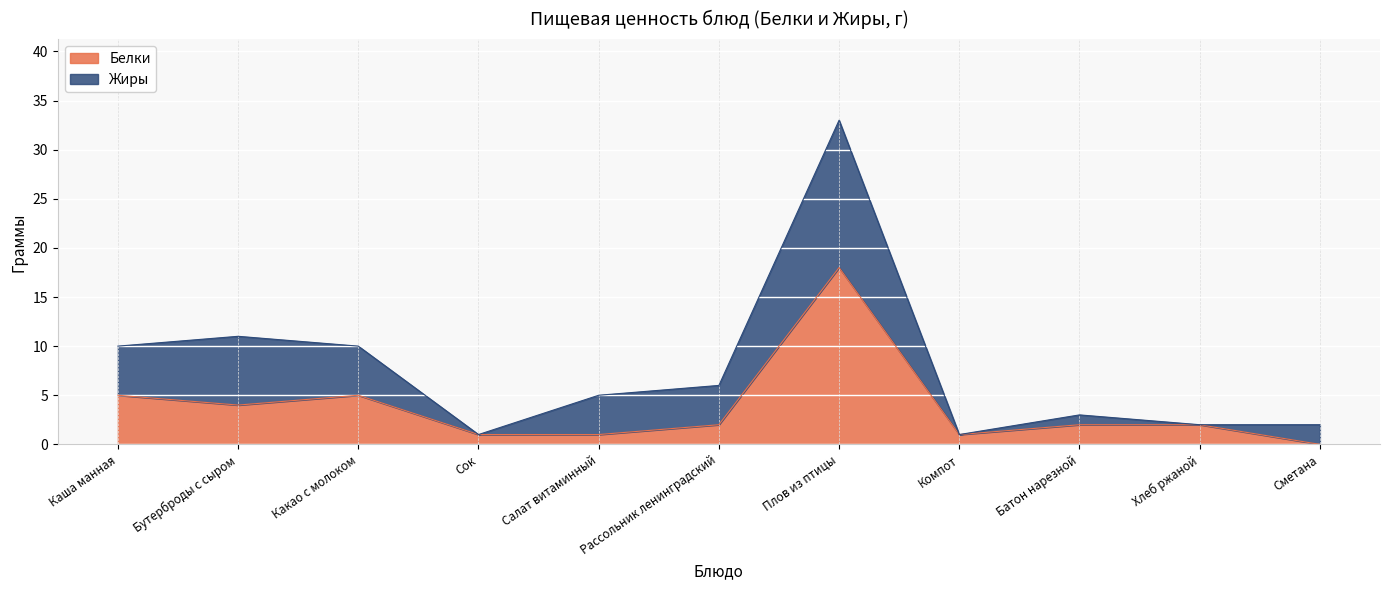

Which category has the highest value across all series?

Плов из птицы